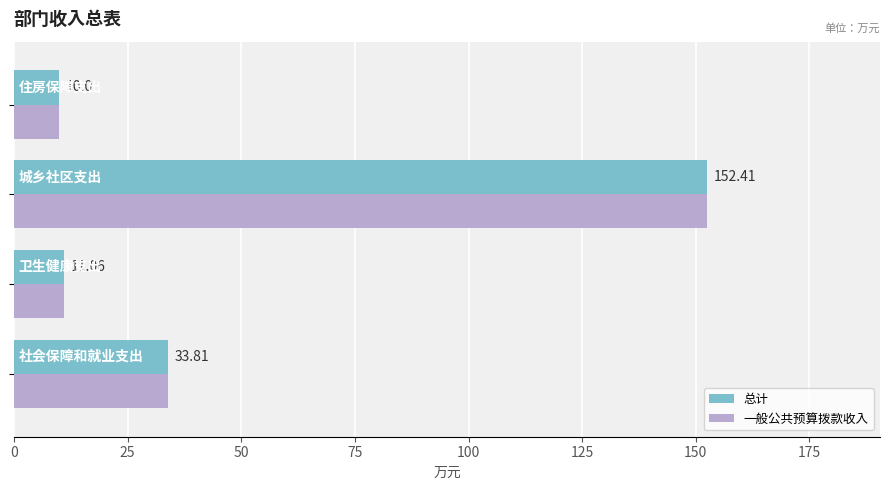

What is the difference between the maximum and minimum values in the 一般公共预算拨款收入 series?

142.4